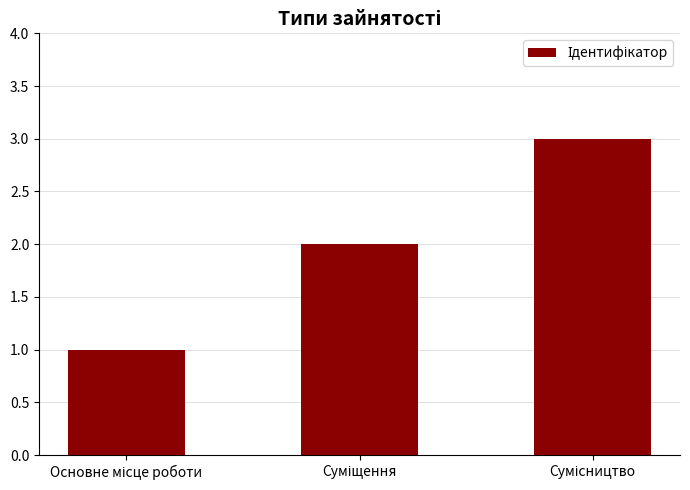

What is the maximum value shown in the chart?

3